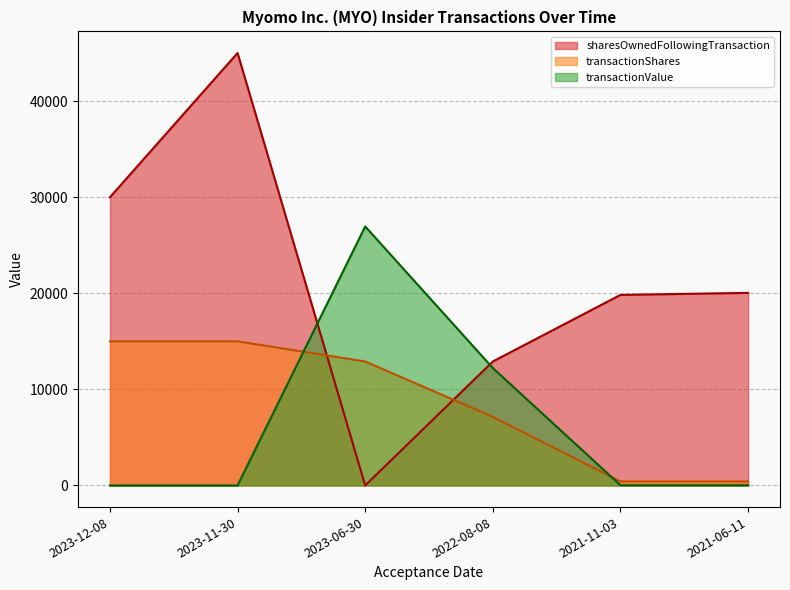

What is the label of the 1st point from the right?

2021-06-11